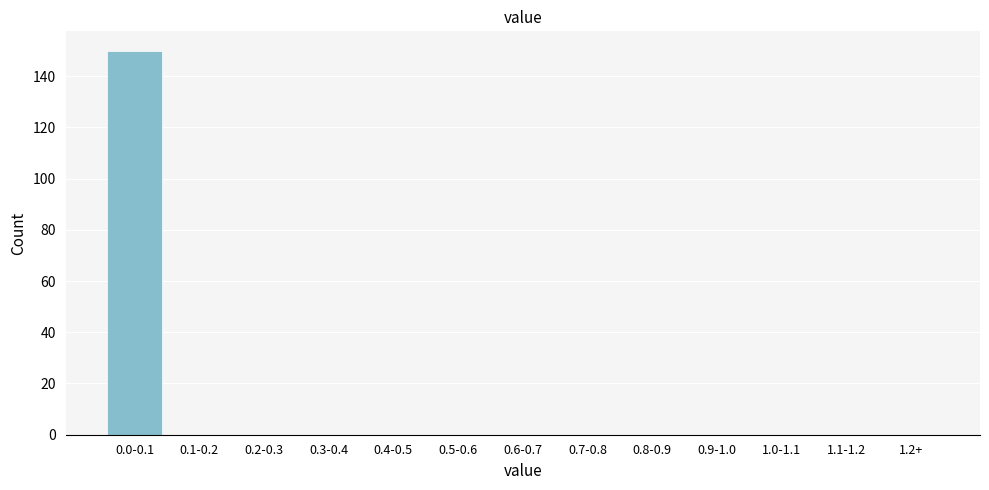

Reading left to right, what are all the values shown in this chart?

0.0-0.1=150	0.1-0.2=0	0.2-0.3=0	0.3-0.4=0	0.4-0.5=0	0.5-0.6=0	0.6-0.7=0	0.7-0.8=0	0.8-0.9=0	0.9-1.0=0	1.0-1.1=0	1.1-1.2=0	1.2+=0